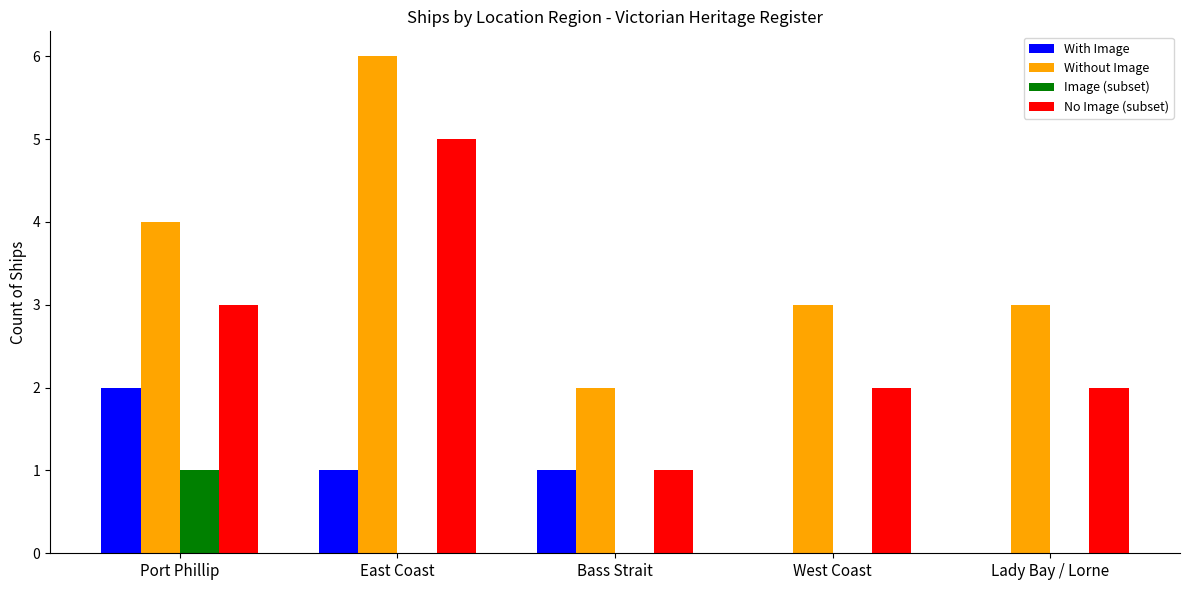

How many Image (subset) values are between 0 and 1?

5